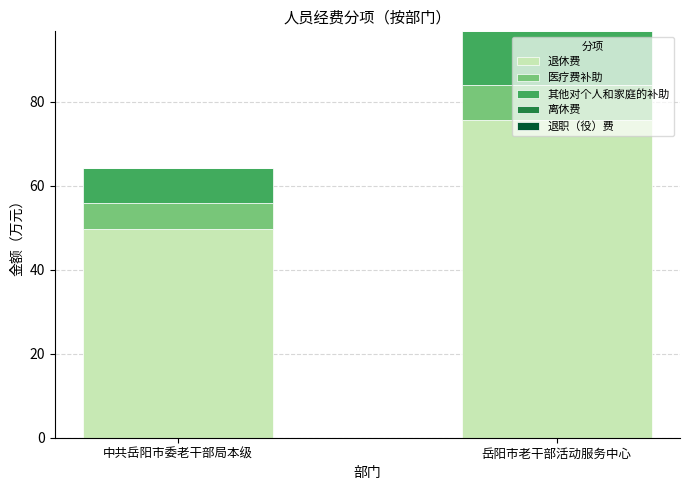

Rank the categories by 退休费 value from highest to lowest.

岳阳市老干部活动服务中心, 中共岳阳市委老干部局本级